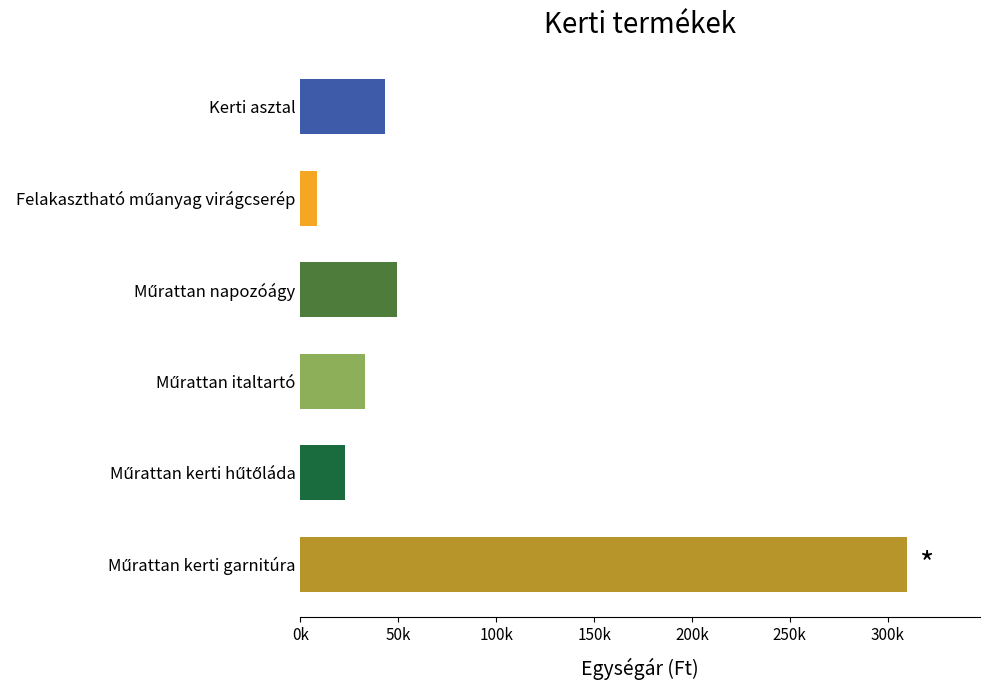

Does the chart contain any negative values?

No